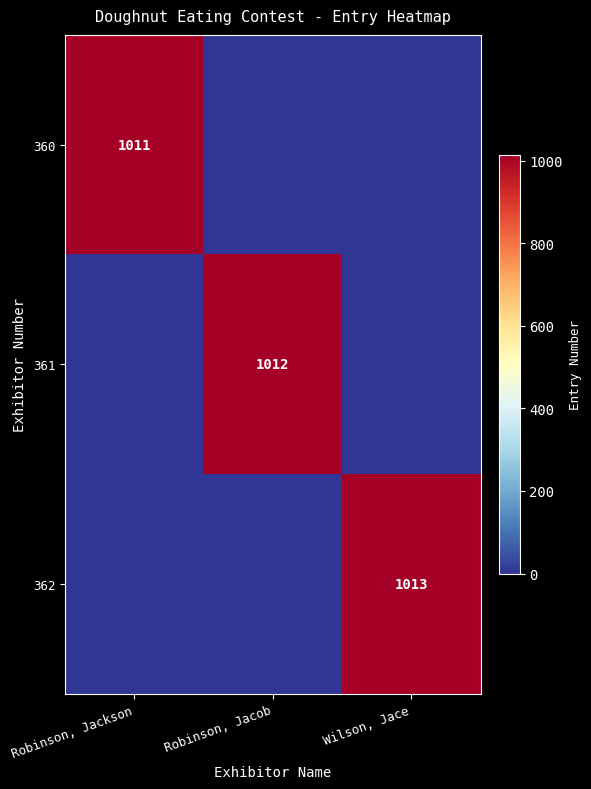

True or false: 360 has a value of 523 at Robinson, Jackson.

False